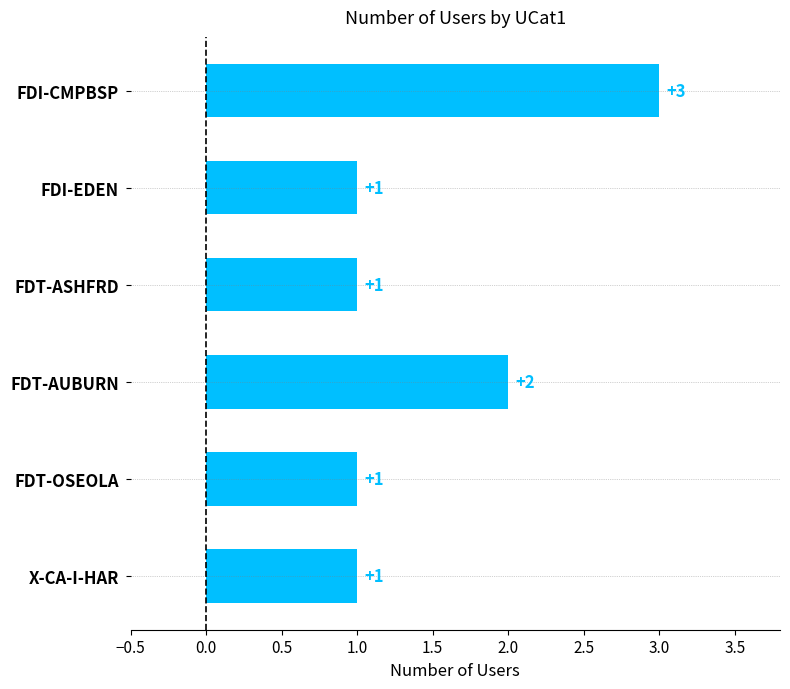

Reading bottom to top, extract all data points from this chart.

X-CA-I-HAR=1	FDT-OSEOLA=1	FDT-AUBURN=2	FDT-ASHFRD=1	FDI-EDEN=1	FDI-CMPBSP=3